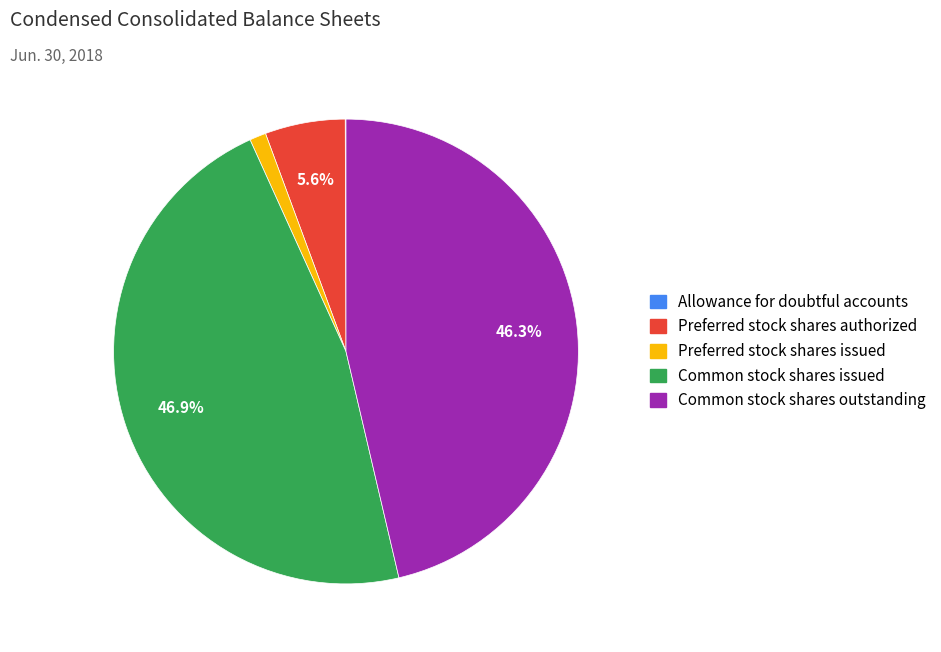

What is the ratio of the value at Common stock shares outstanding to the value at Common stock shares issued?

1.0